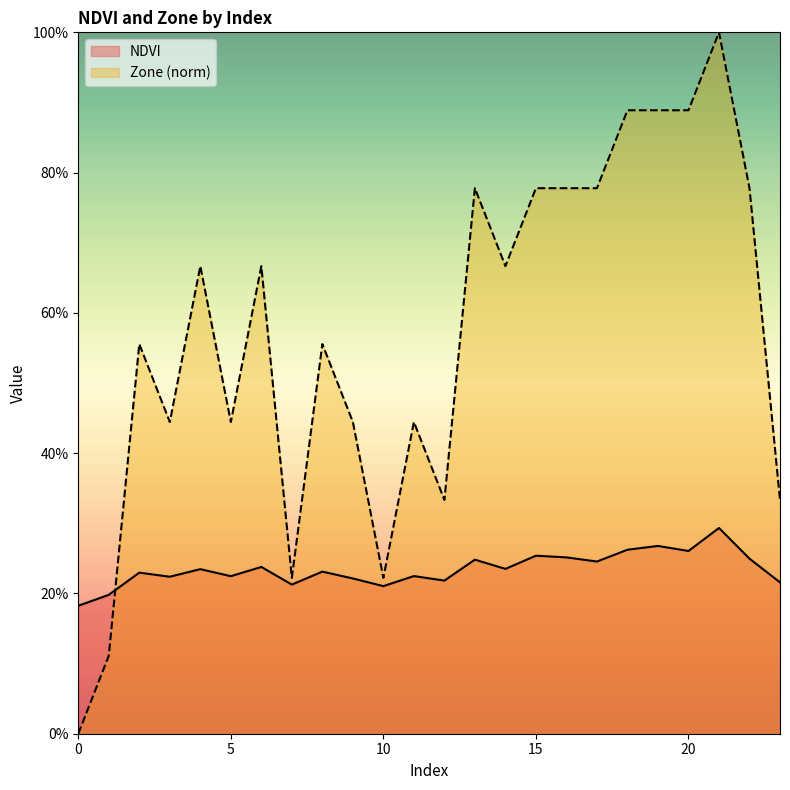

What is the maximum value for Zone?

1.0